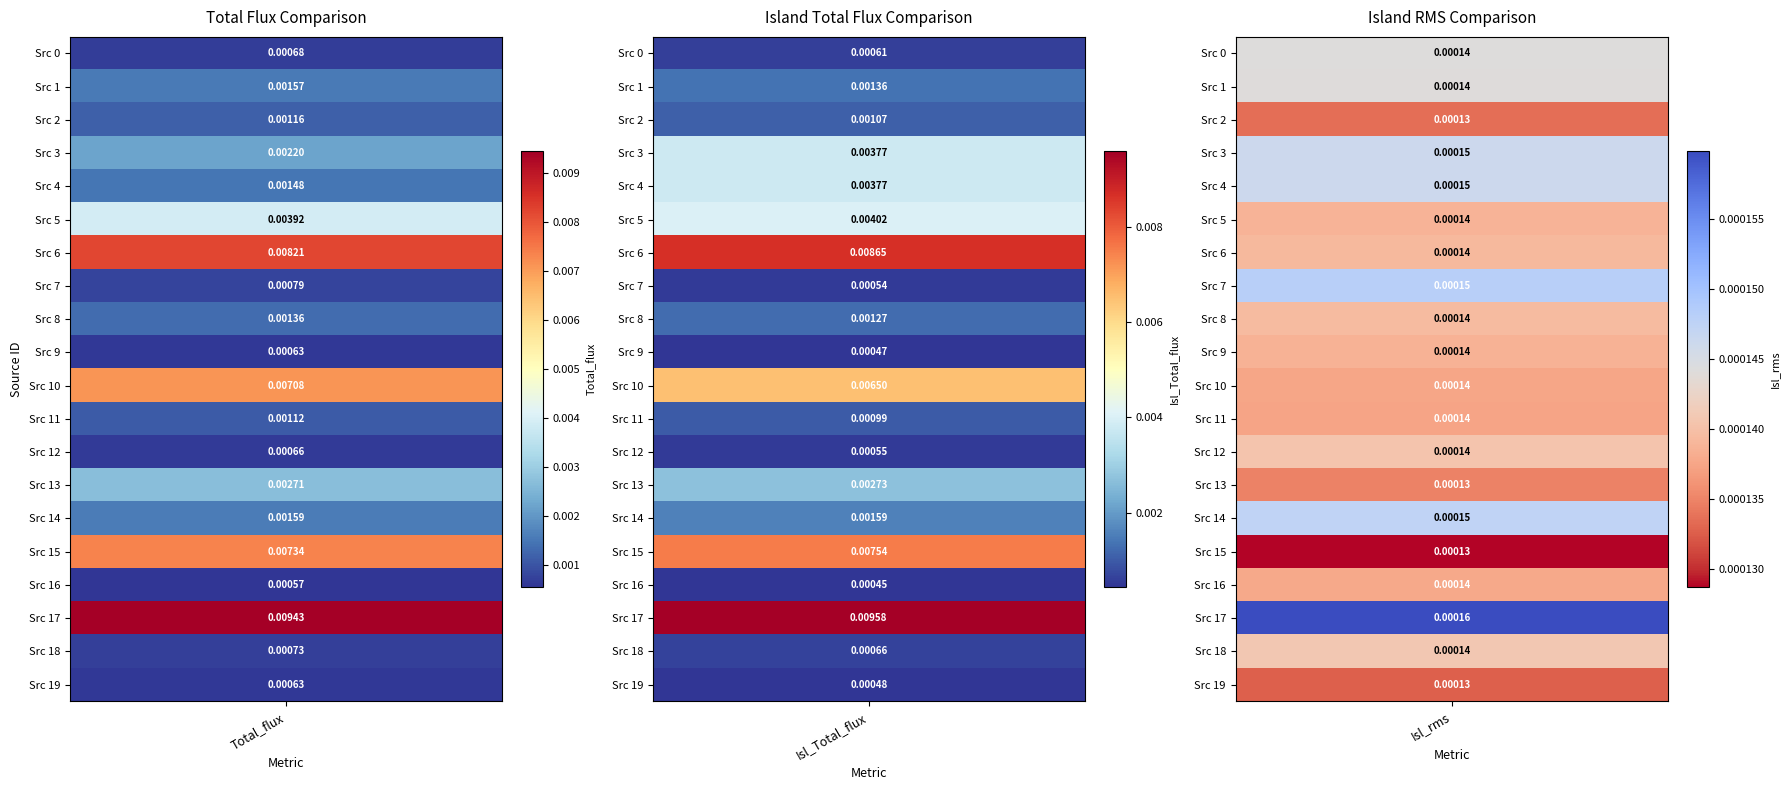

Which series has the widest spread of values?

1